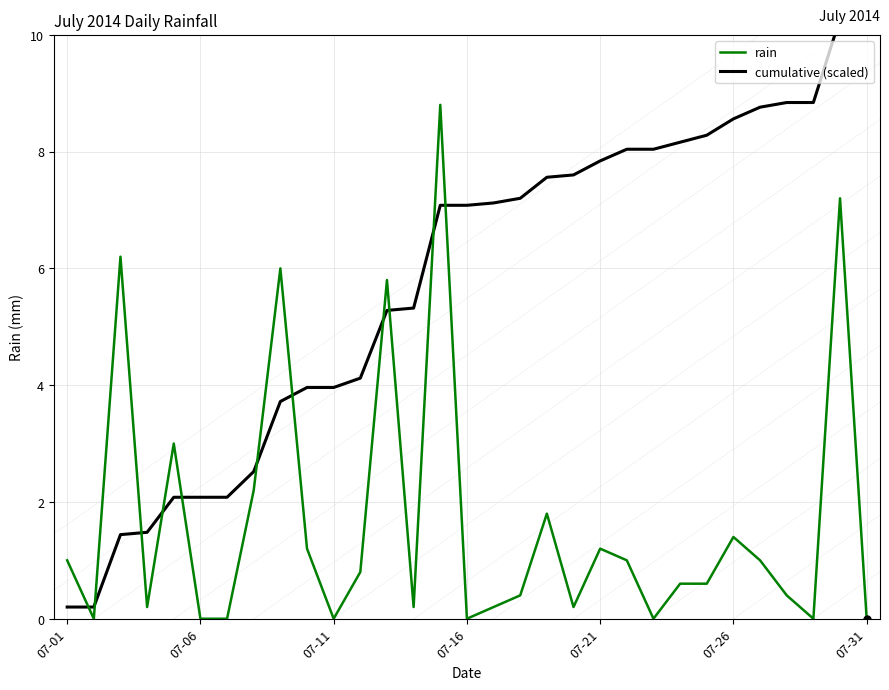

How many data points in cumulative (scaled) are above 7?

17